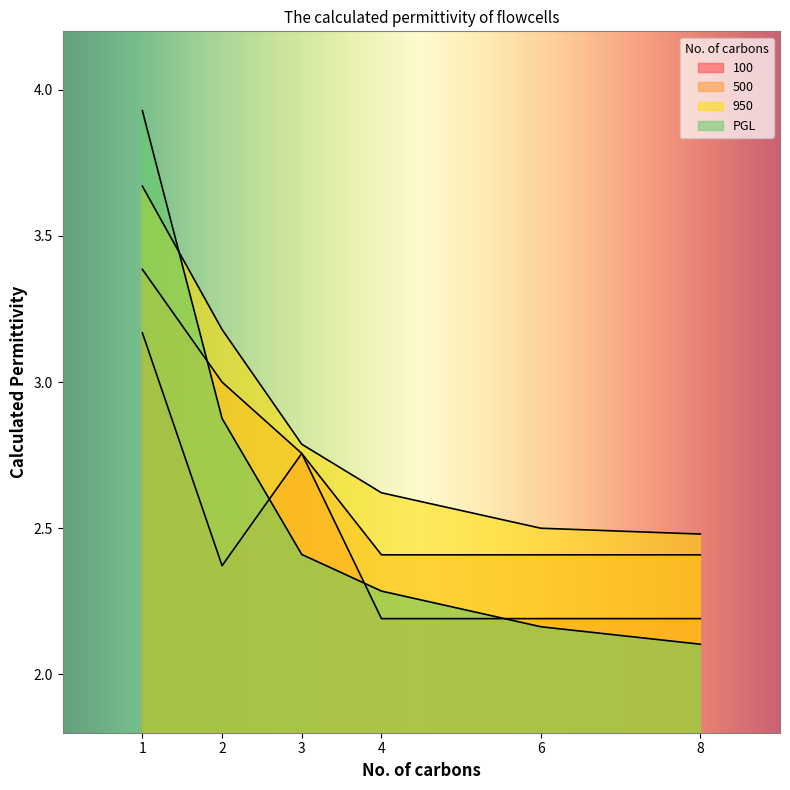

Where is the first local minimum for 100?

2